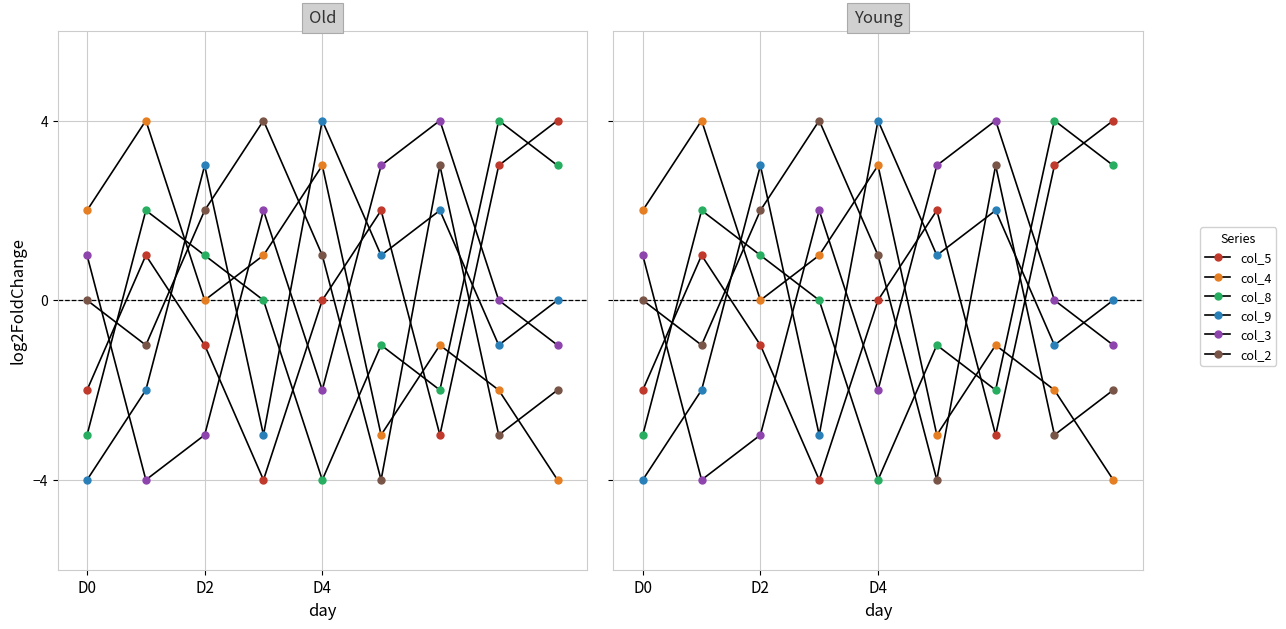

What are all the series names shown in the legend?

col_5, col_4, col_8, col_9, col_3, col_2